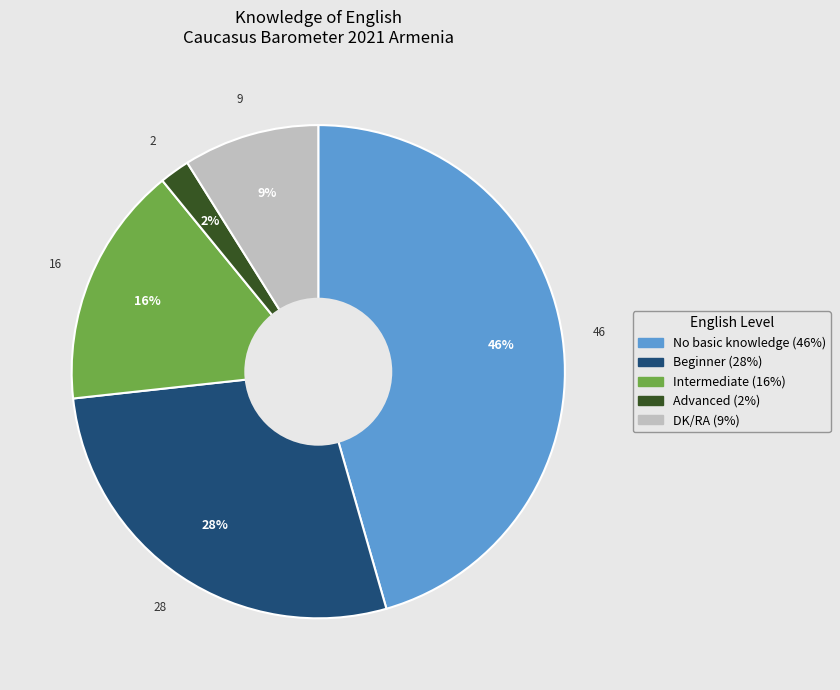

To the nearest percent, what percentage of the pie is Intermediate?

16%